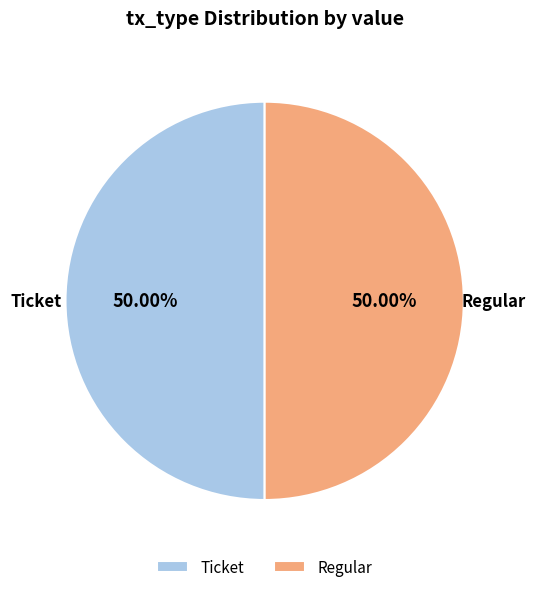

Count the number of slices in the pie.

2